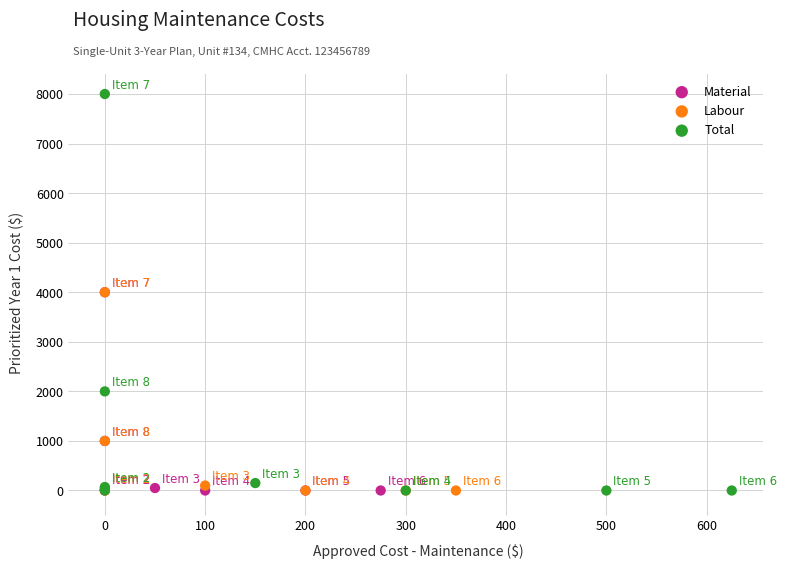

What are all the series names shown in the legend?

Material, Labour, Total